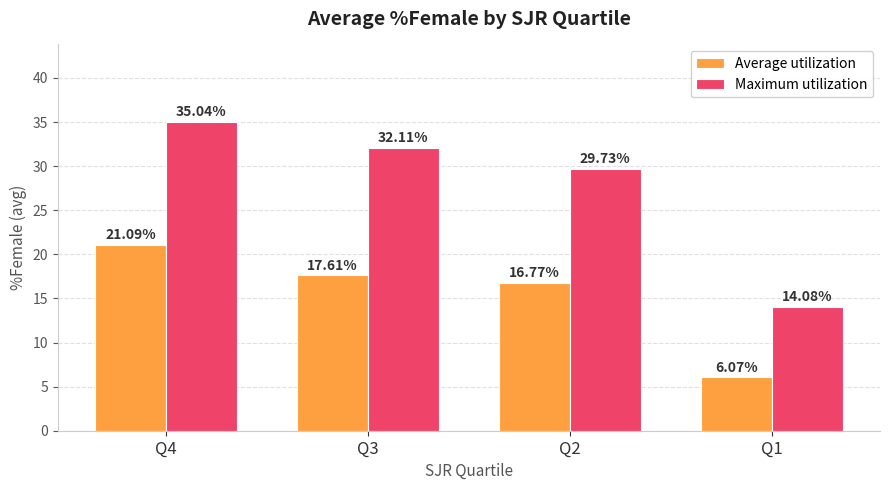

Rank the series at Q1 from highest to lowest value.

Maximum utilization, Average utilization